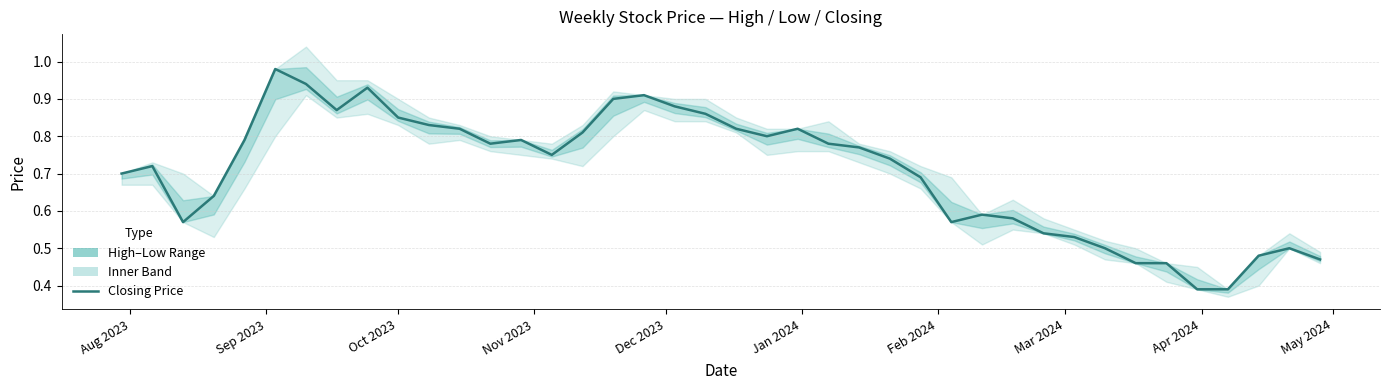

The chart shows a value of 1.6 at 16. True or false?

False